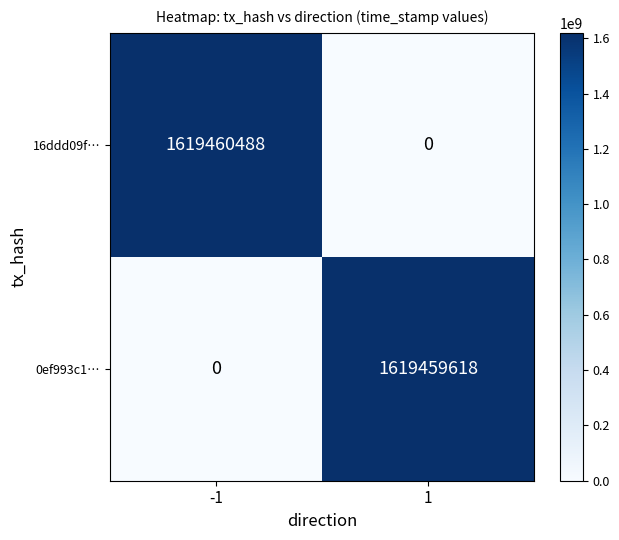

What is the difference between the highest and lowest values at 1?

1619459618